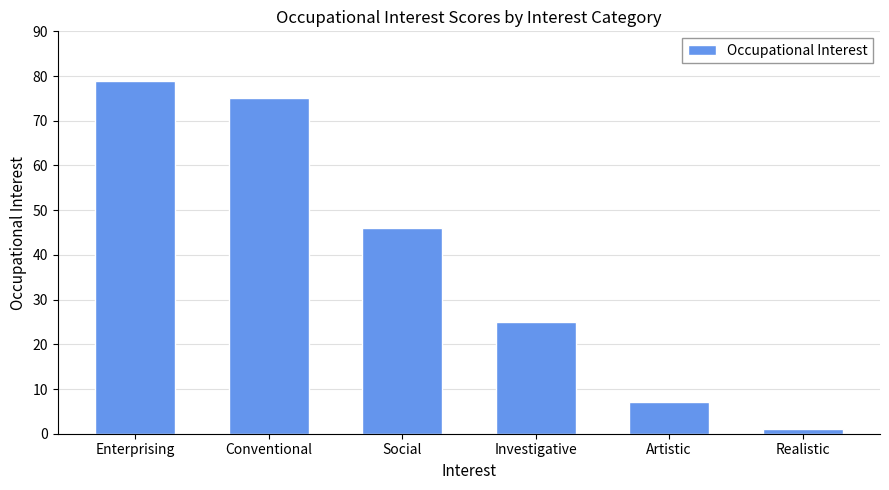

Where is the data nearest to the value 40?

Social